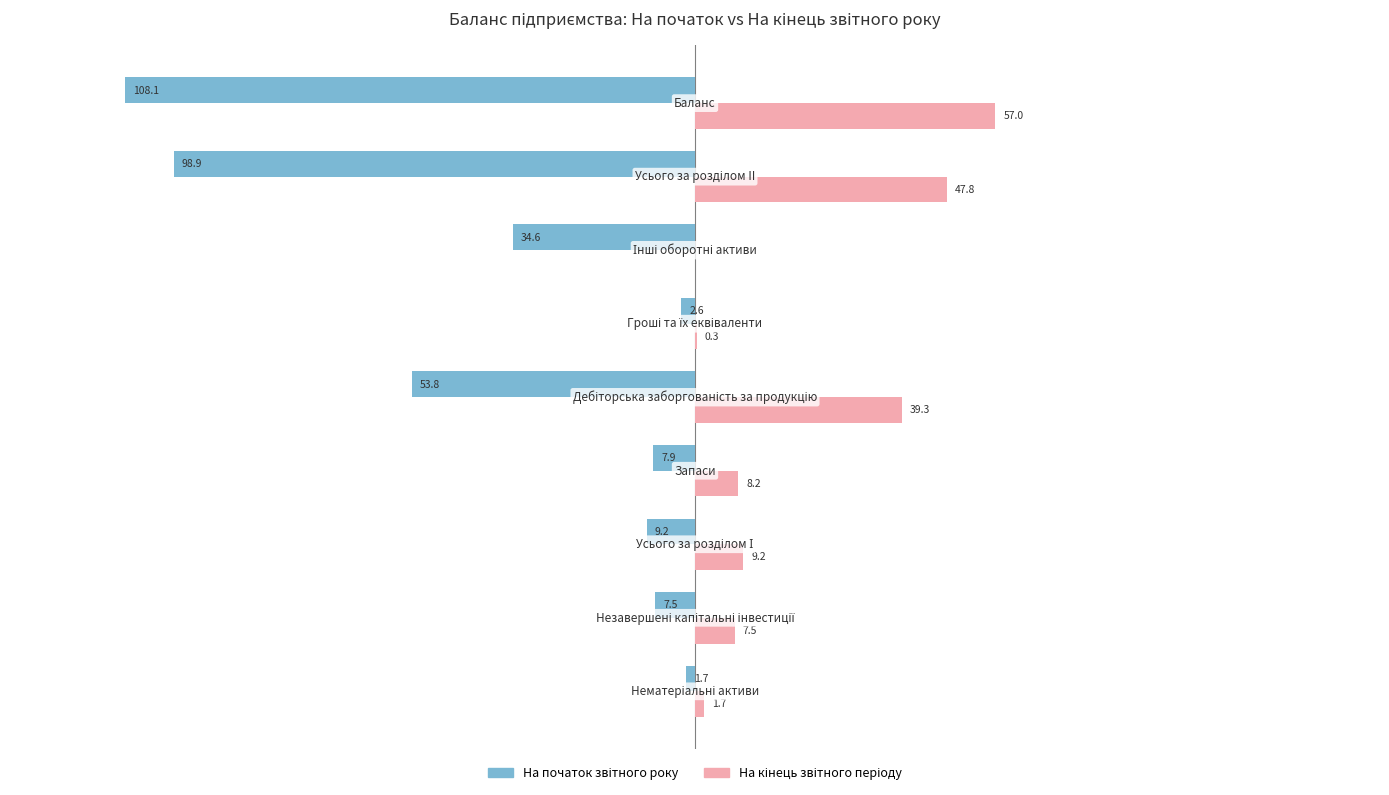

Which label corresponds to the largest value in the chart?

Баланс